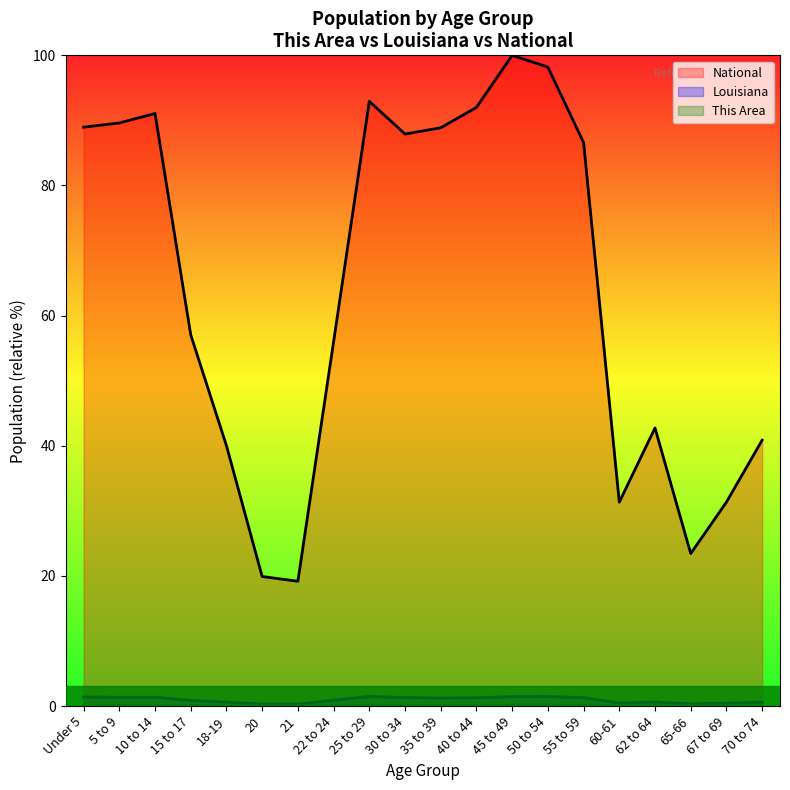

True or false: This Area has a value of 0.0 at 21.

True